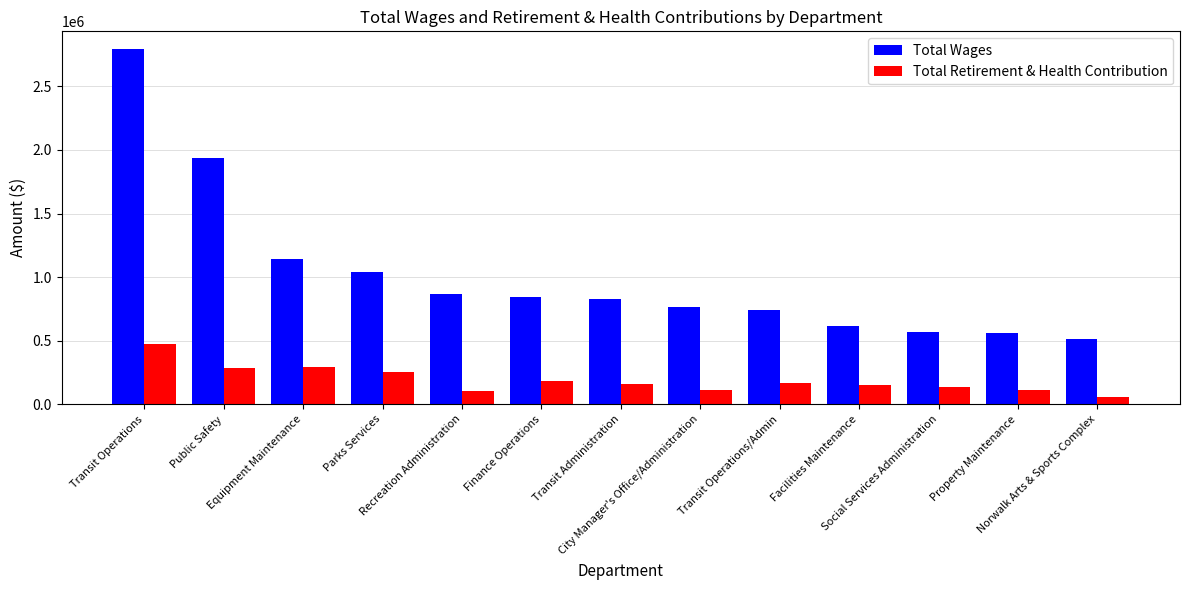

At which label does Total Wages first exceed 827234?

Transit Operations